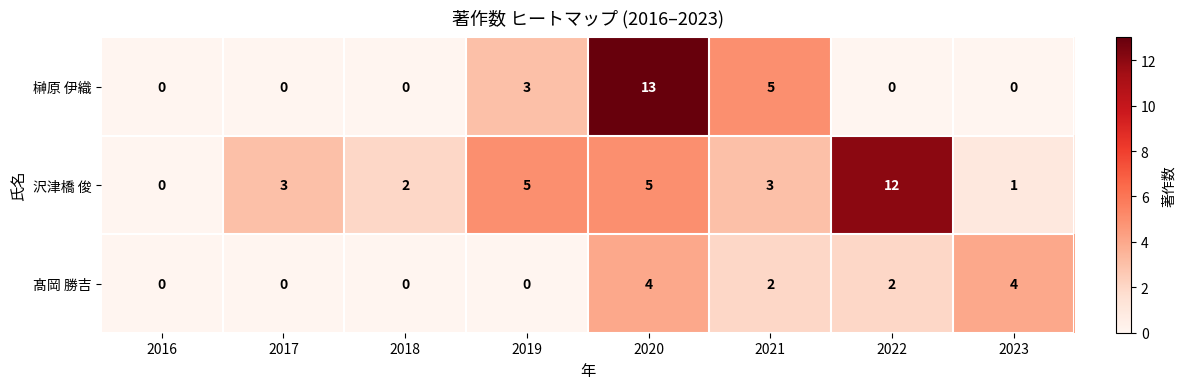

Which series has the largest total across all categories?

沢津橋 俊